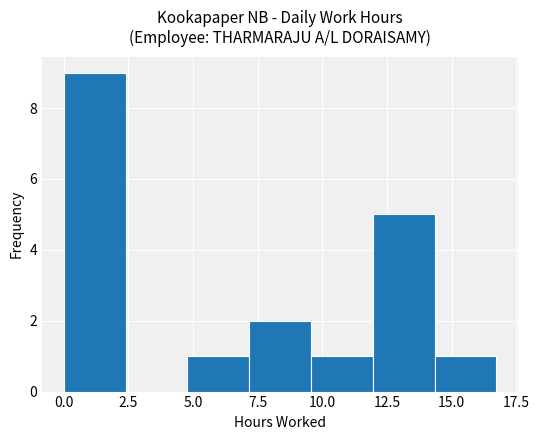

Over which range of the x-axis is the bar tallest?

0.0 to 2.5